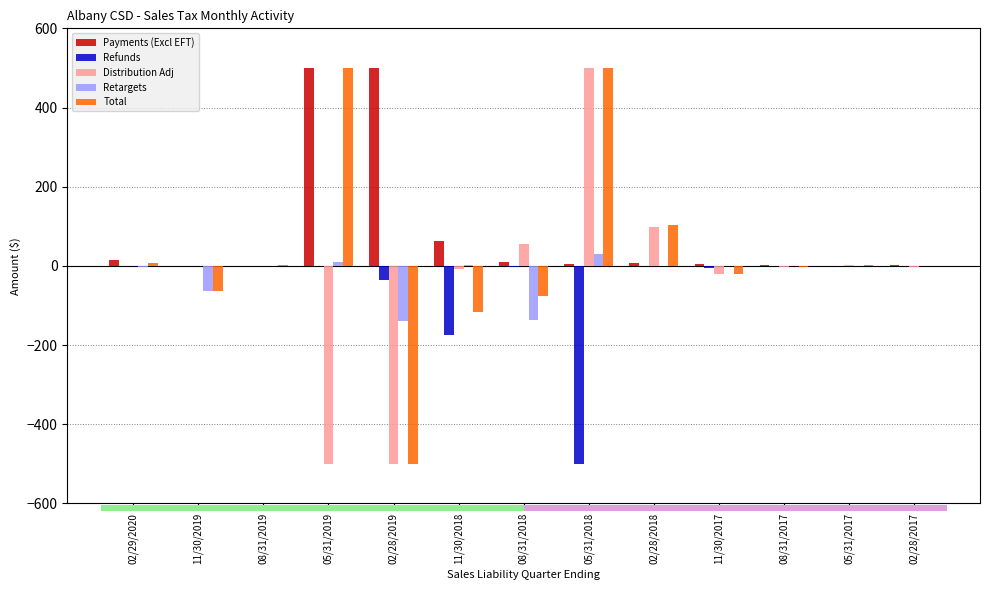

What is the maximum value shown in the chart?

500.0